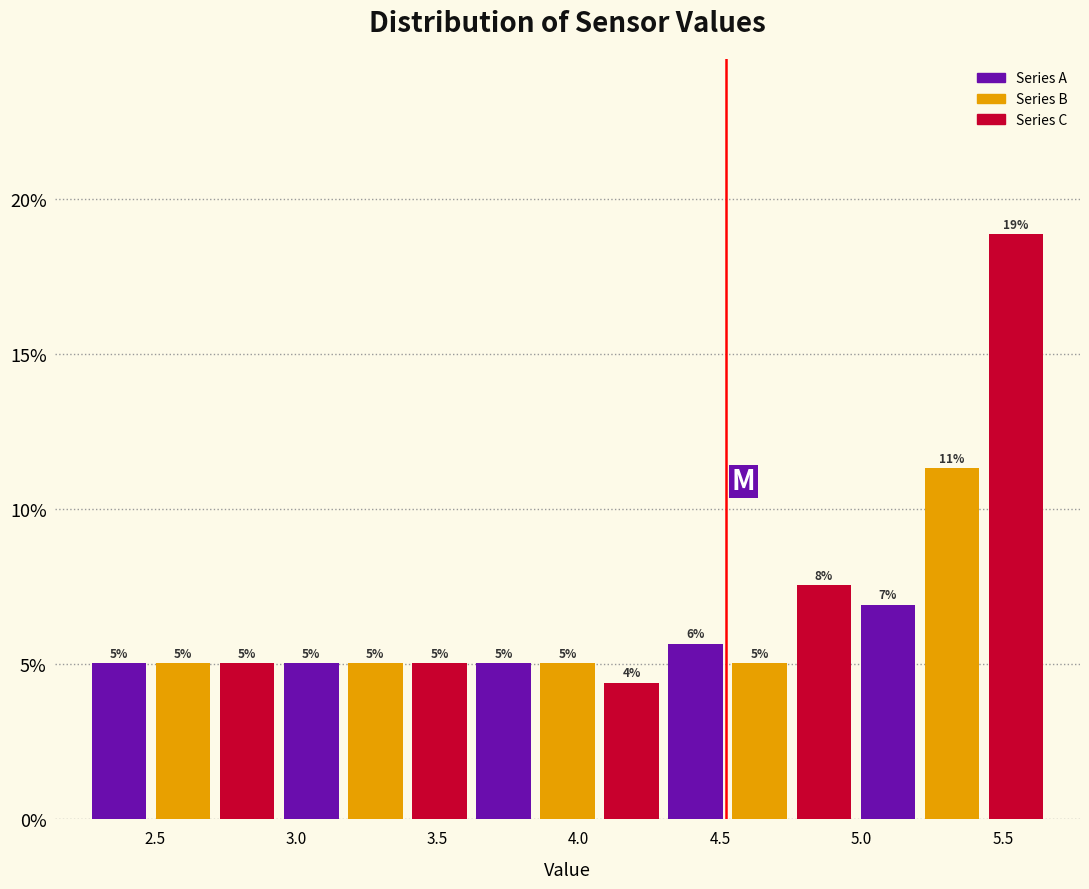

Which range on the x-axis has the tallest bar?

5.45 to 5.65